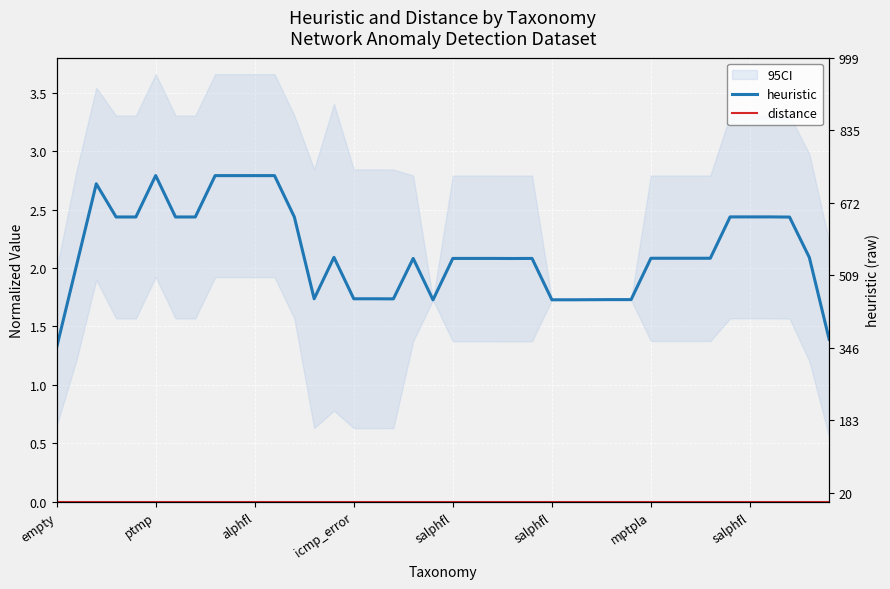

True or false: heuristic and distance cross at least once.

False